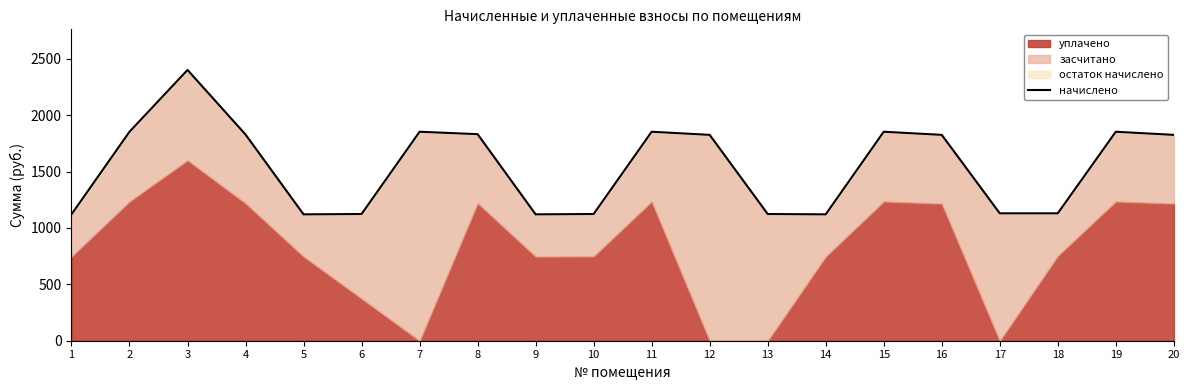

Approximately how many times larger is the value at 3 compared to 4?

1.3